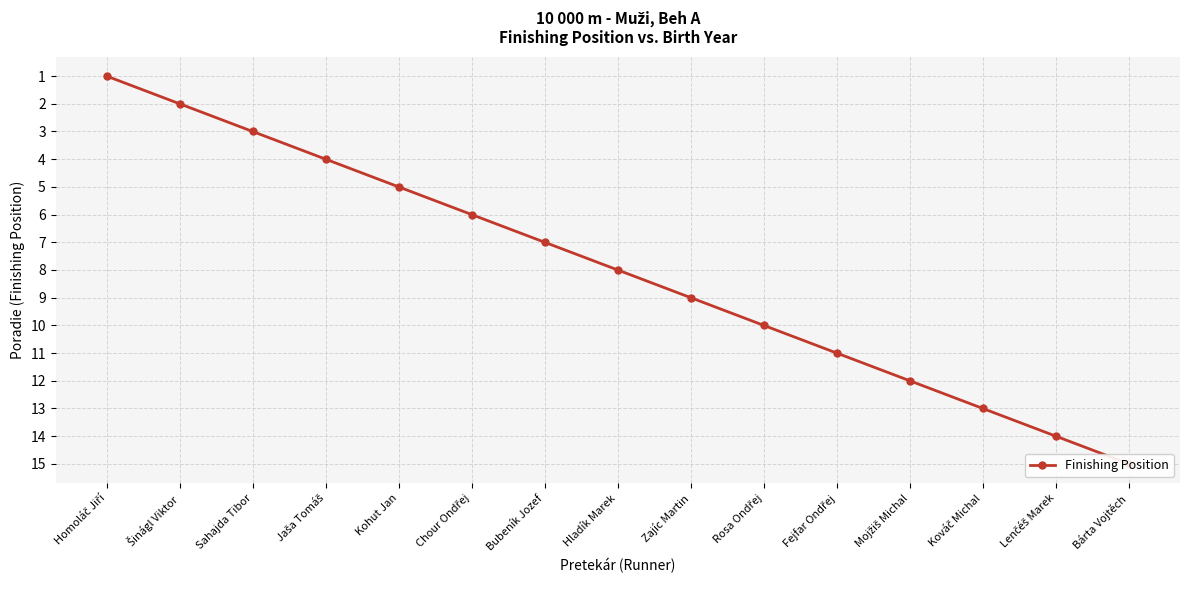

Does the chart display data point markers on the line(s)?

Yes